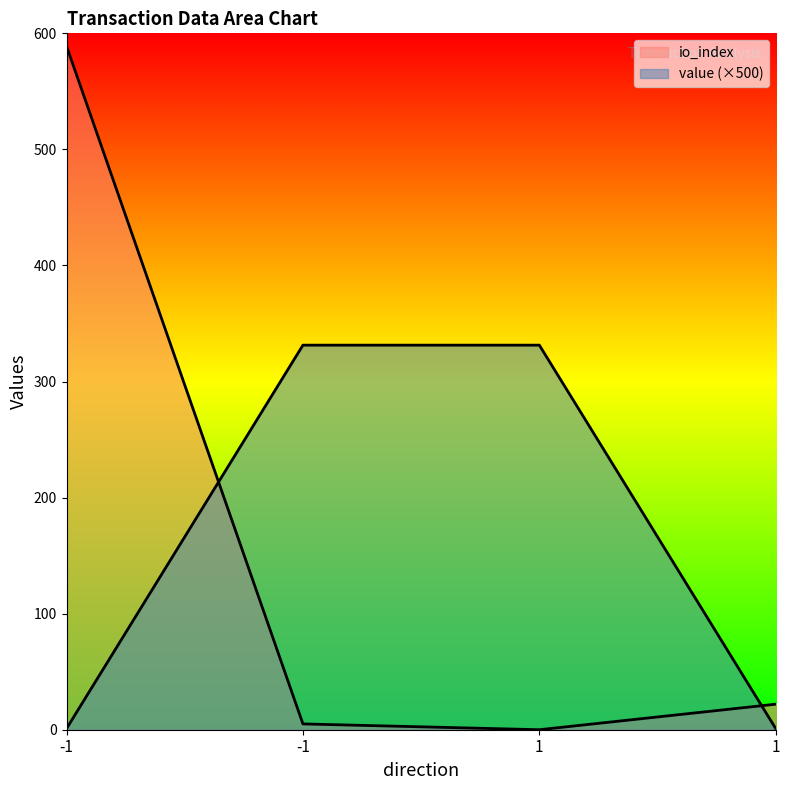

How many positive values does the io_index series have?

3